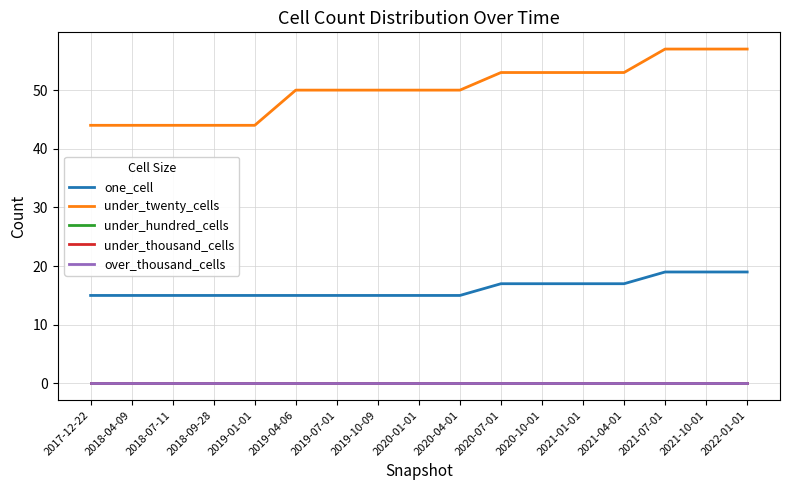

Reading right to left, list all the values displayed in this chart.

one_cell: 19	19	19	17	17	17	17	15	15	15	15	15	15	15	15	15	15
under_twenty_cells: 57	57	57	53	53	53	53	50	50	50	50	50	44	44	44	44	44
under_hundred_cells: 0	0	0	0	0	0	0	0	0	0	0	0	0	0	0	0	0
under_thousand_cells: 0	0	0	0	0	0	0	0	0	0	0	0	0	0	0	0	0
over_thousand_cells: 0	0	0	0	0	0	0	0	0	0	0	0	0	0	0	0	0